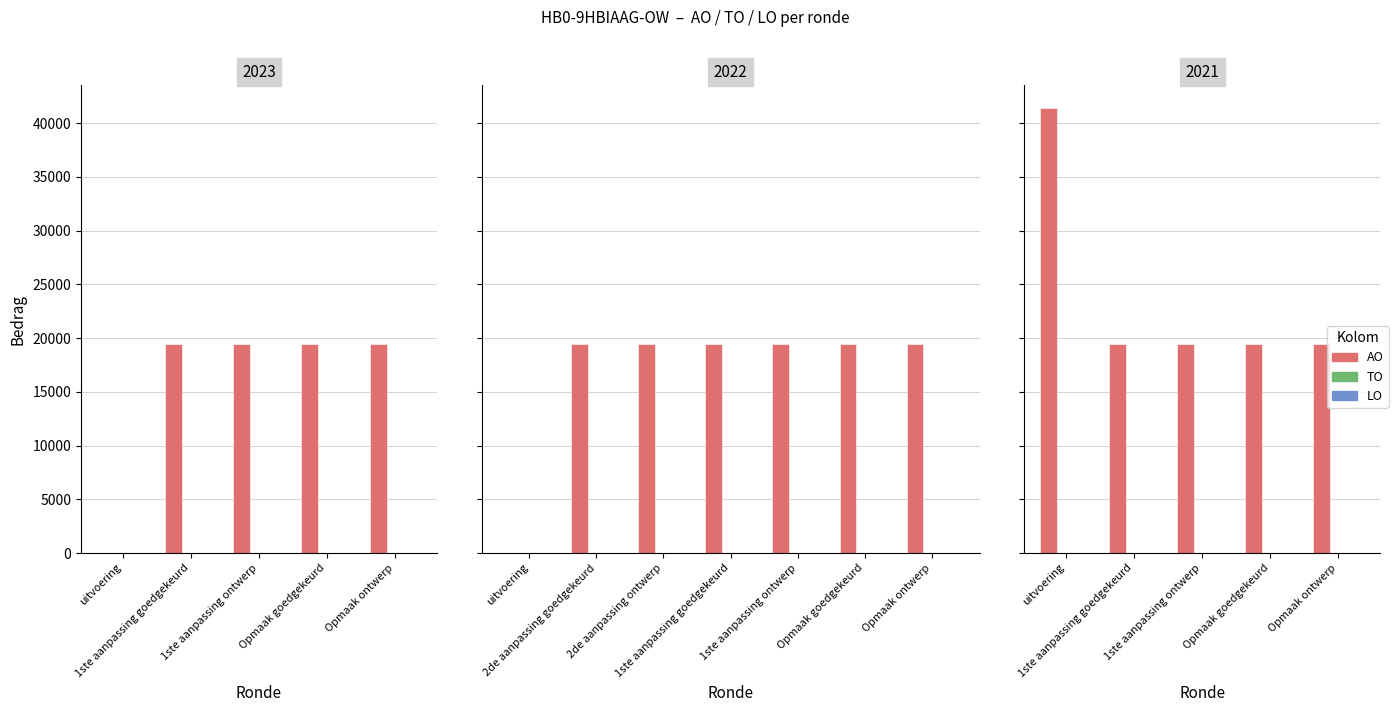

What is the highest value of the AO series?

41453